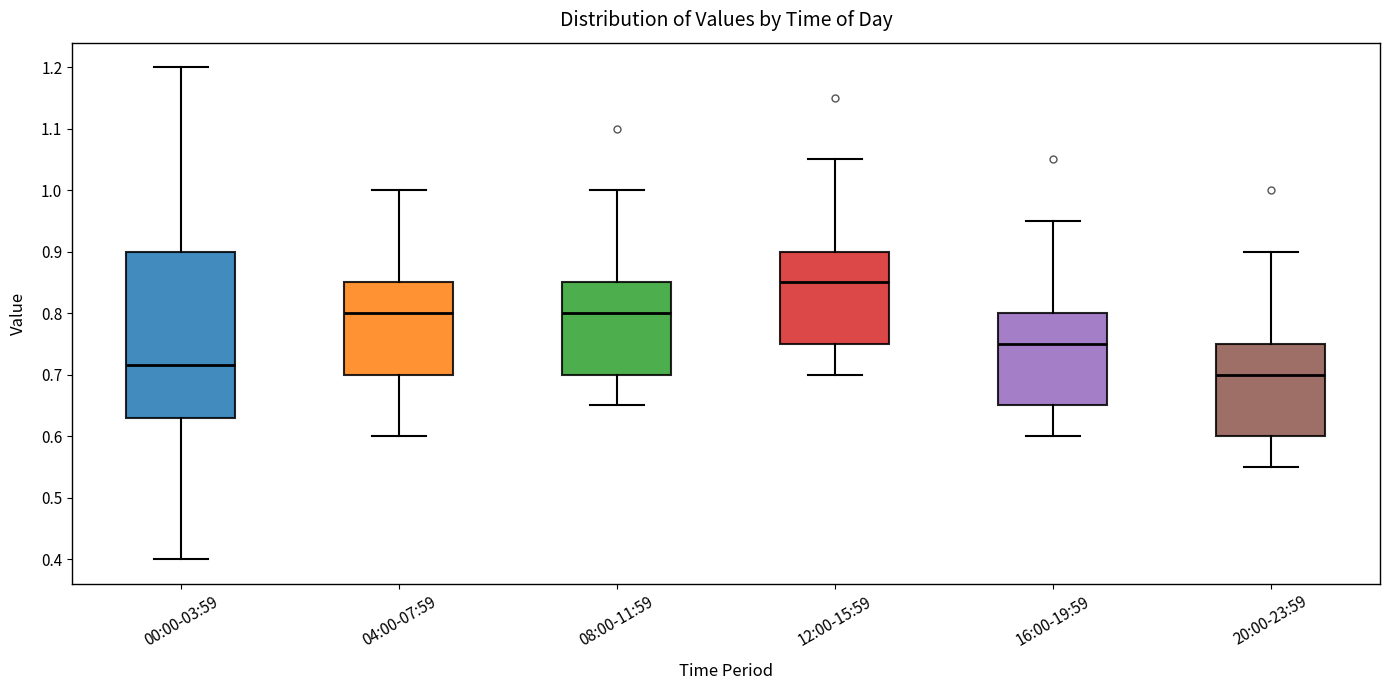

Comparing the boxes themselves (not the whiskers), which one is the tallest?

00:00-03:59